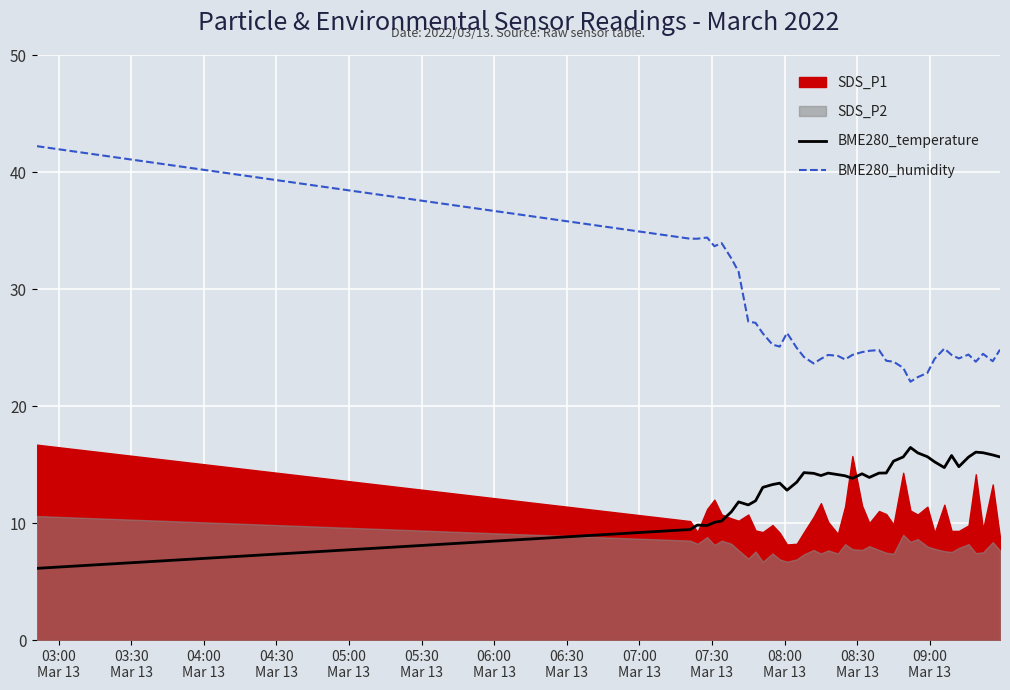

How many data points does each series have?

40